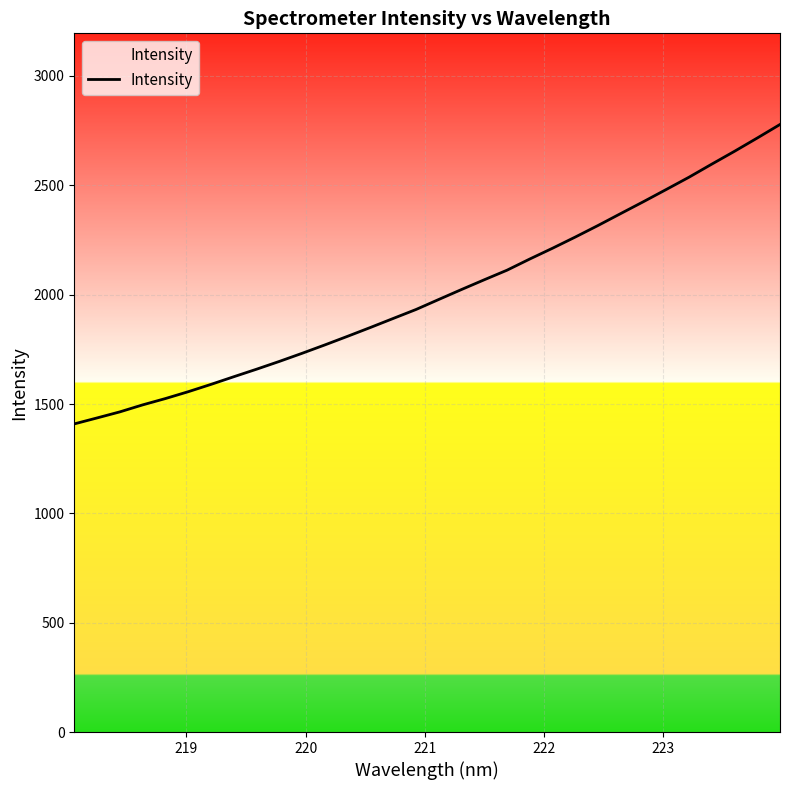

What is the difference between the maximum and minimum values?

1369.3